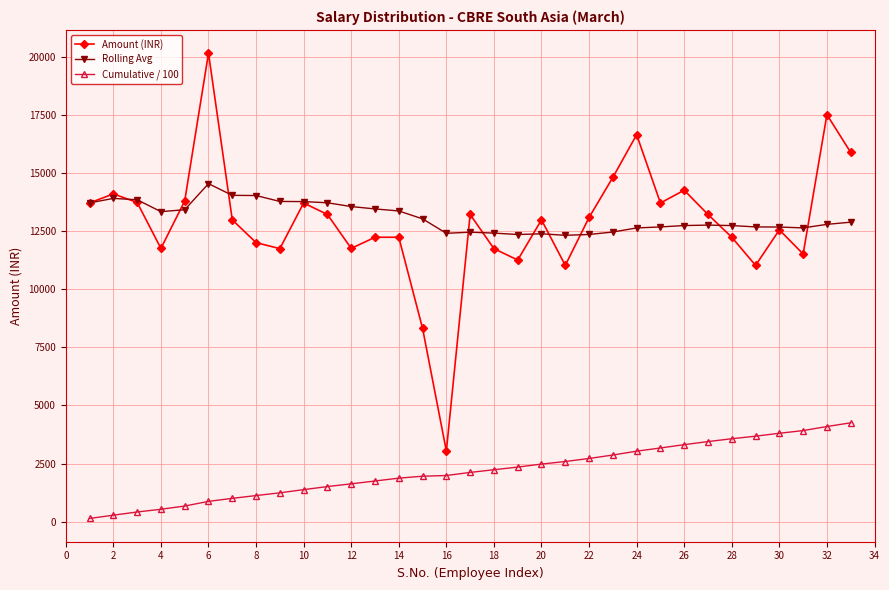

Rank the series by their maximum value, from highest to lowest.

Amount (INR), Rolling Avg, Cumulative / 100